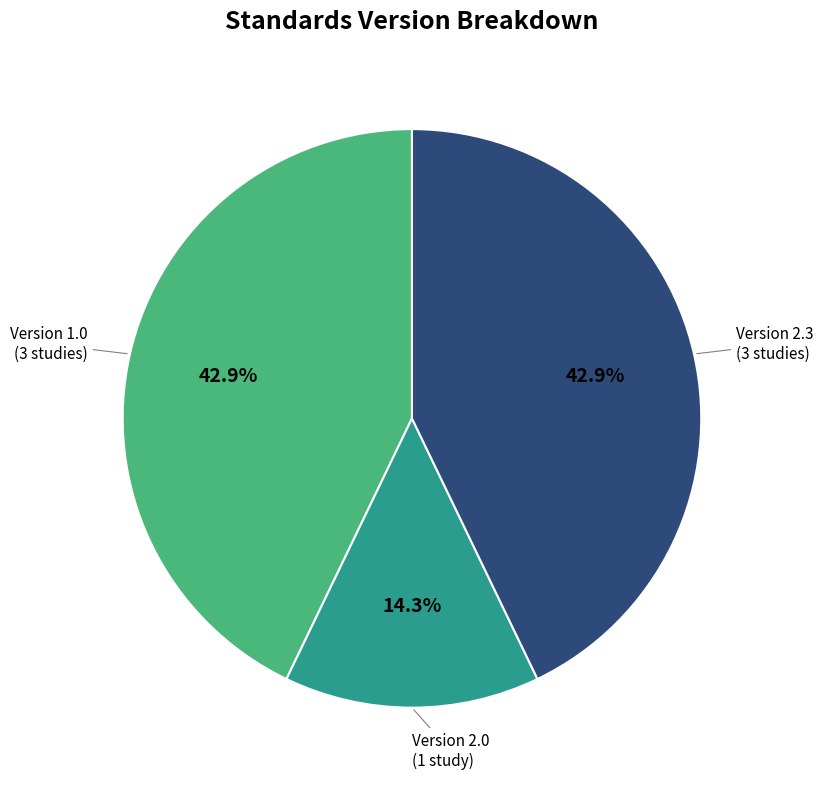

Is there a majority slice in this chart?

No